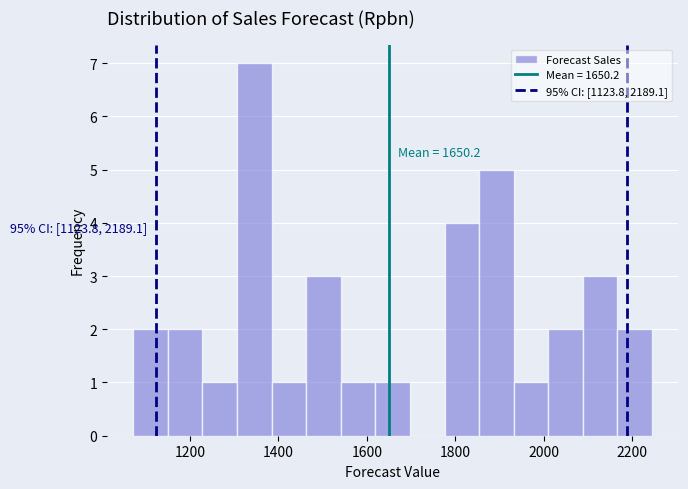

Around what value on the x-axis is the tallest bar? Give the approximate position of its centre, as read against the axis.

1340